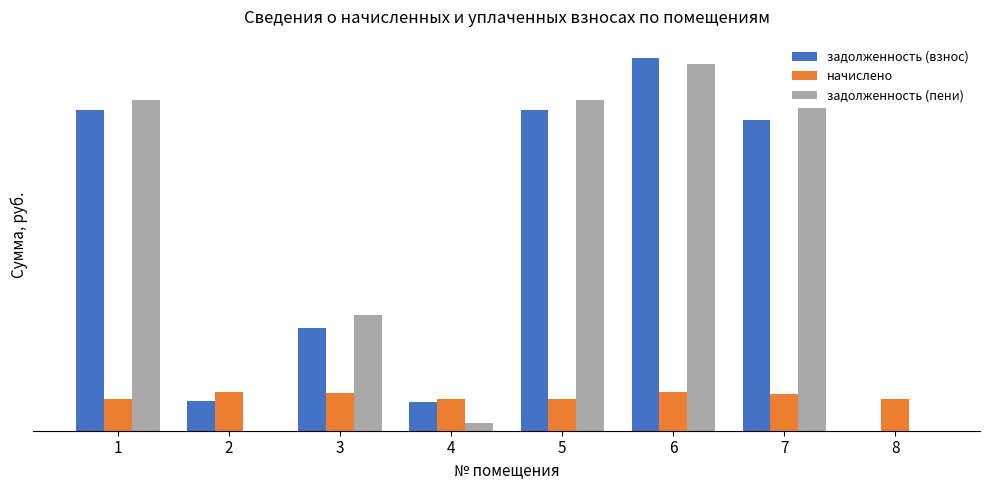

Which series has the largest range (max minus min)?

задолженность (взнос)